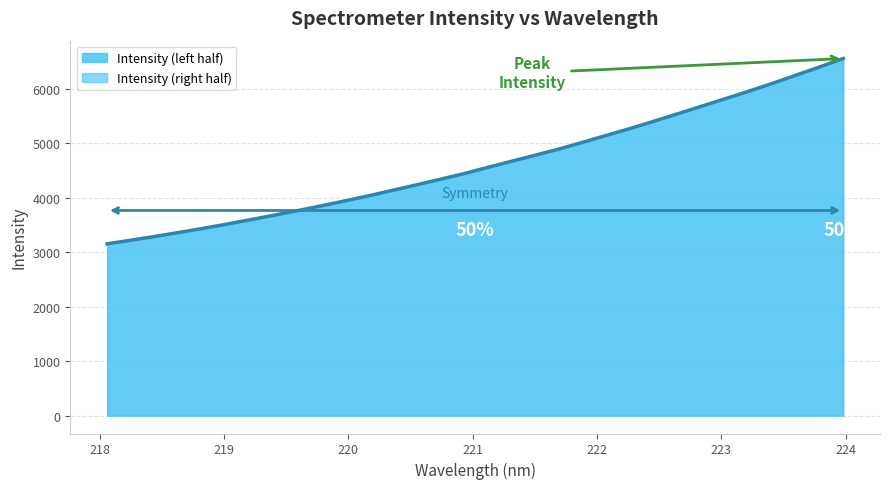

What is the difference between the values at 219.3979 and 221.6902?

1214.3